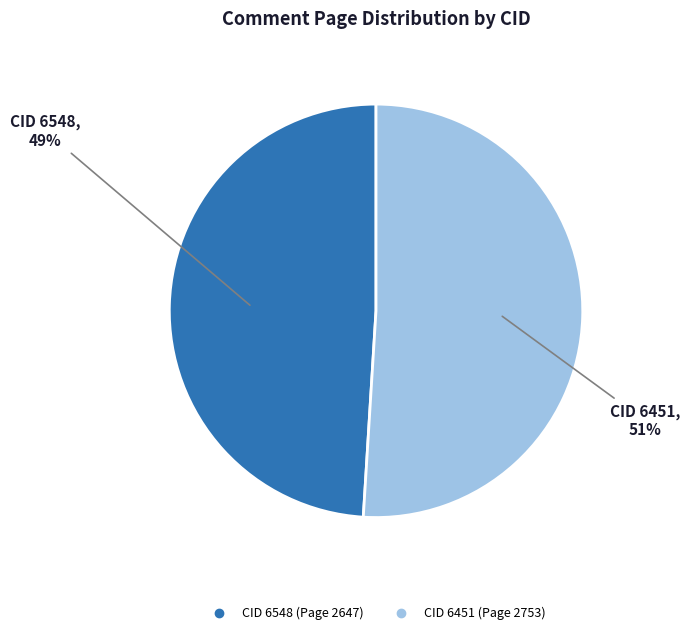

To the nearest percent, what is the average slice percentage?

50%